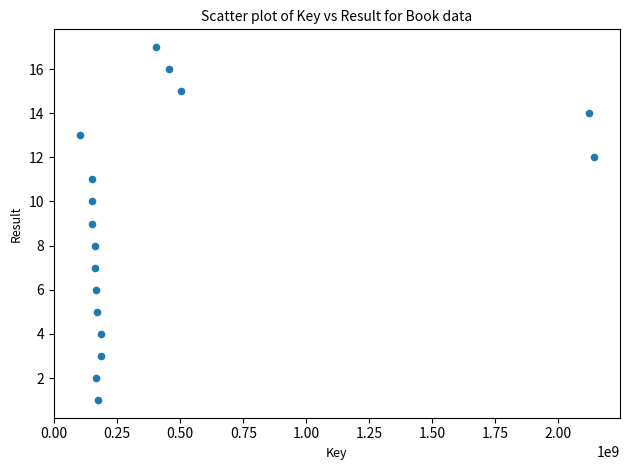

What is the range of X values (max minus min)?

2041581939